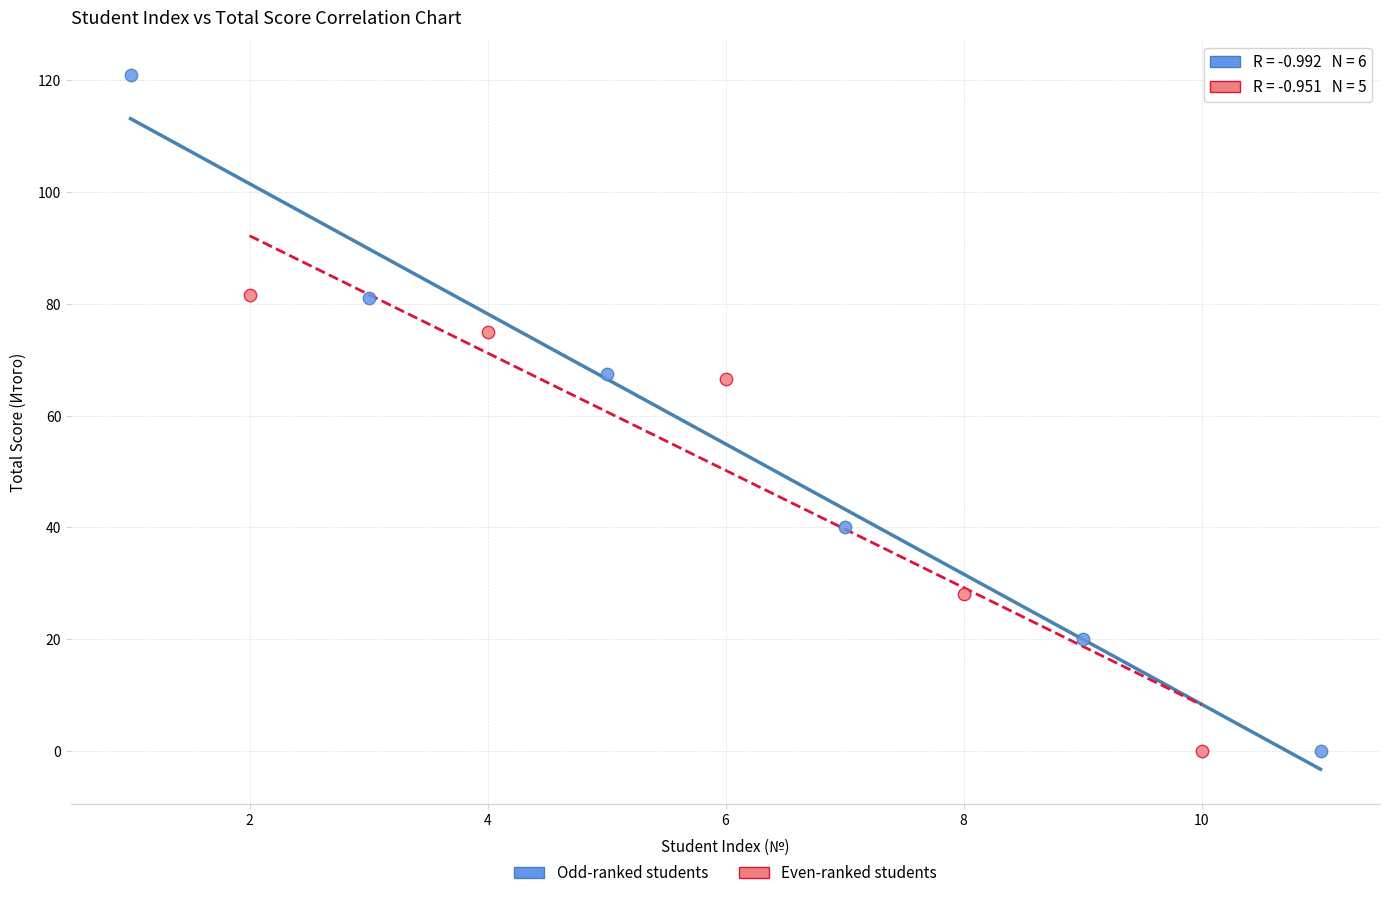

Which series has the largest Y range (max minus min)?

Odd-ranked students